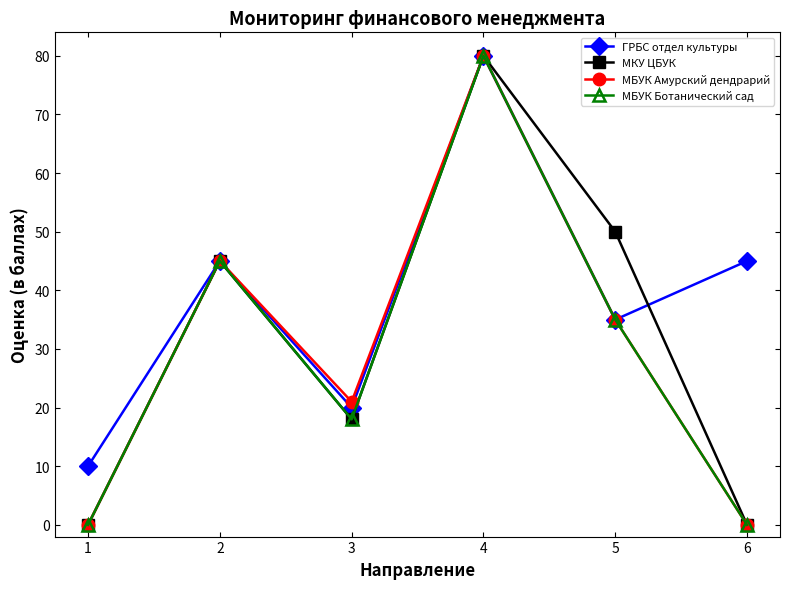

Which category has the highest value in the МБУК Амурский дендрарий series?

4